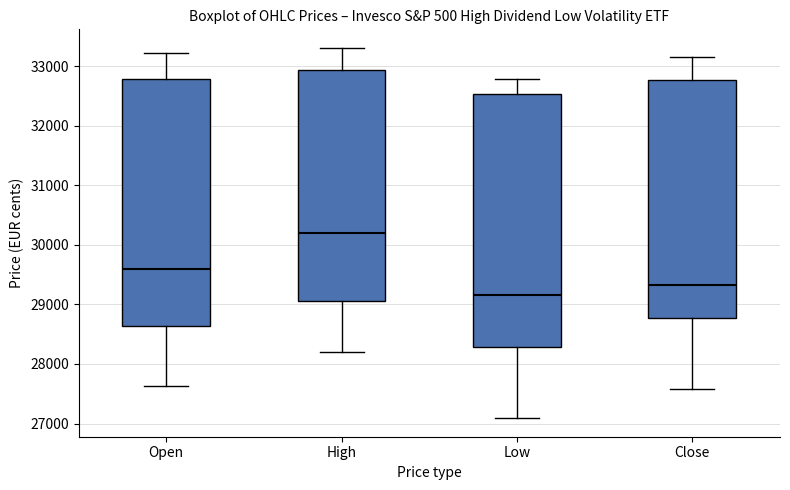

Where does the lower whisker of the box for Low end on the y-axis? The values are not printed on the chart, so give them approximately, as read against the axis.

27100